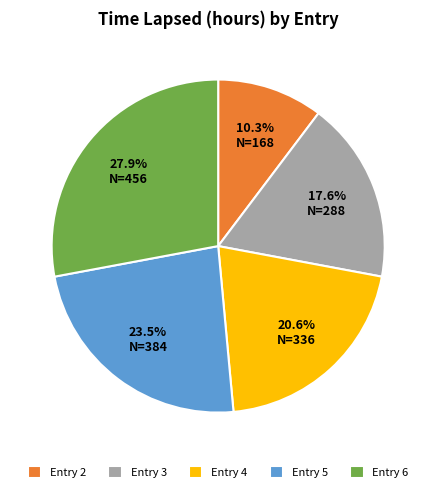

Does any single category account for the majority?

No